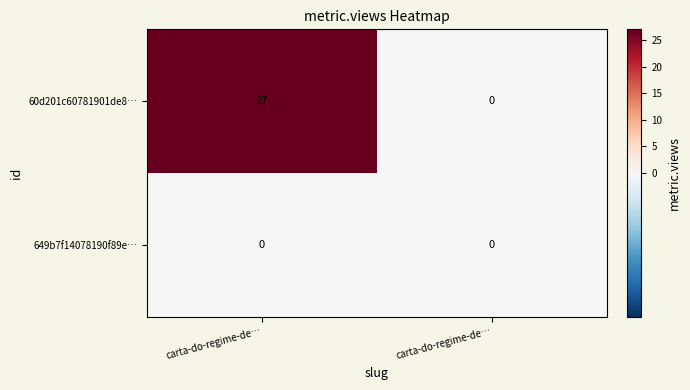

Rank the series by their average value, from highest to lowest.

60d201c60781901de8…, 649b7f14078190f89e…